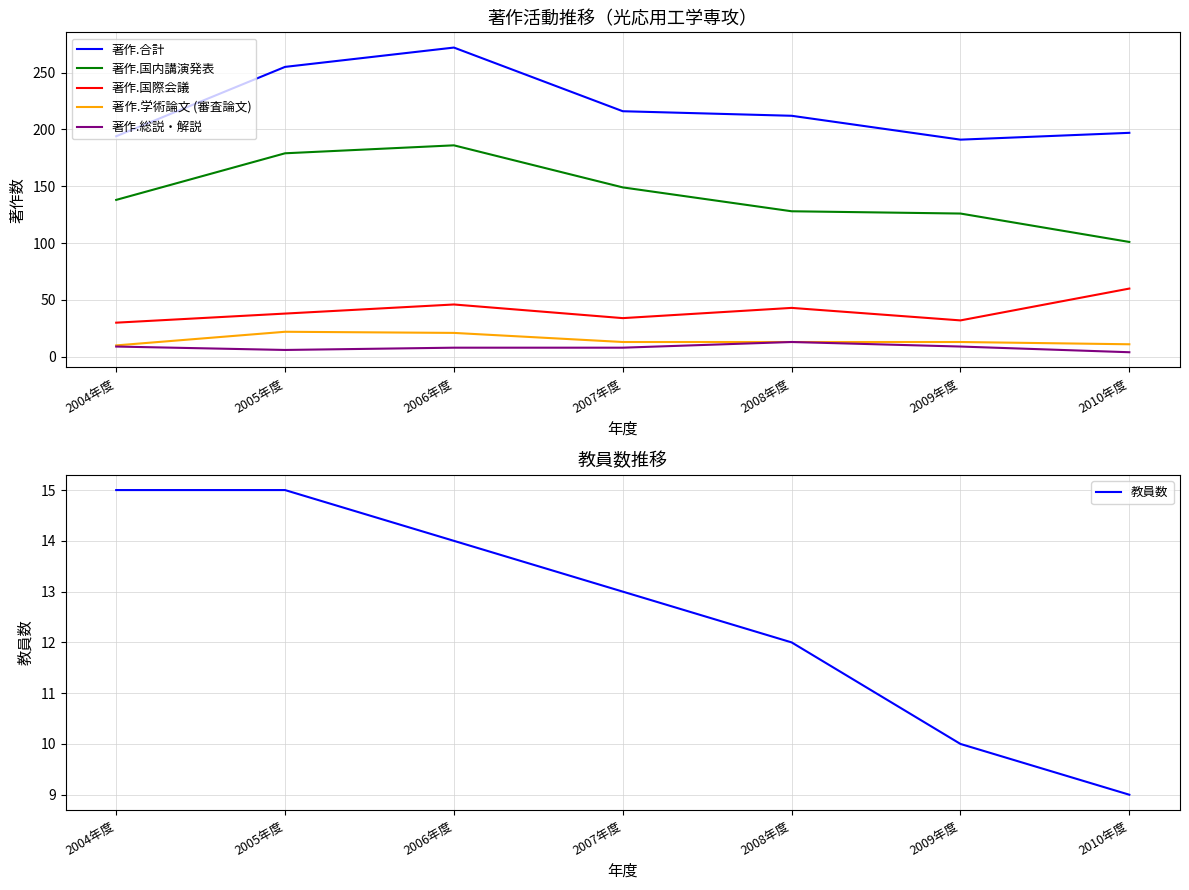

True or false: 著作.合計 and 著作.国際会議 intersect in this chart.

False